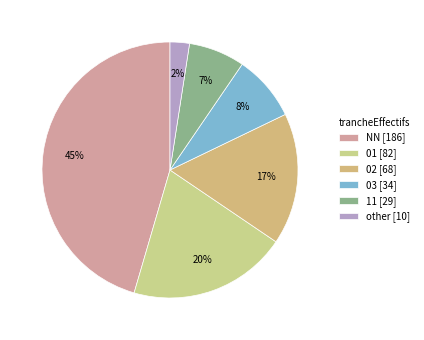

To the nearest percent, what is the combined percentage of 02 and 11?

24%